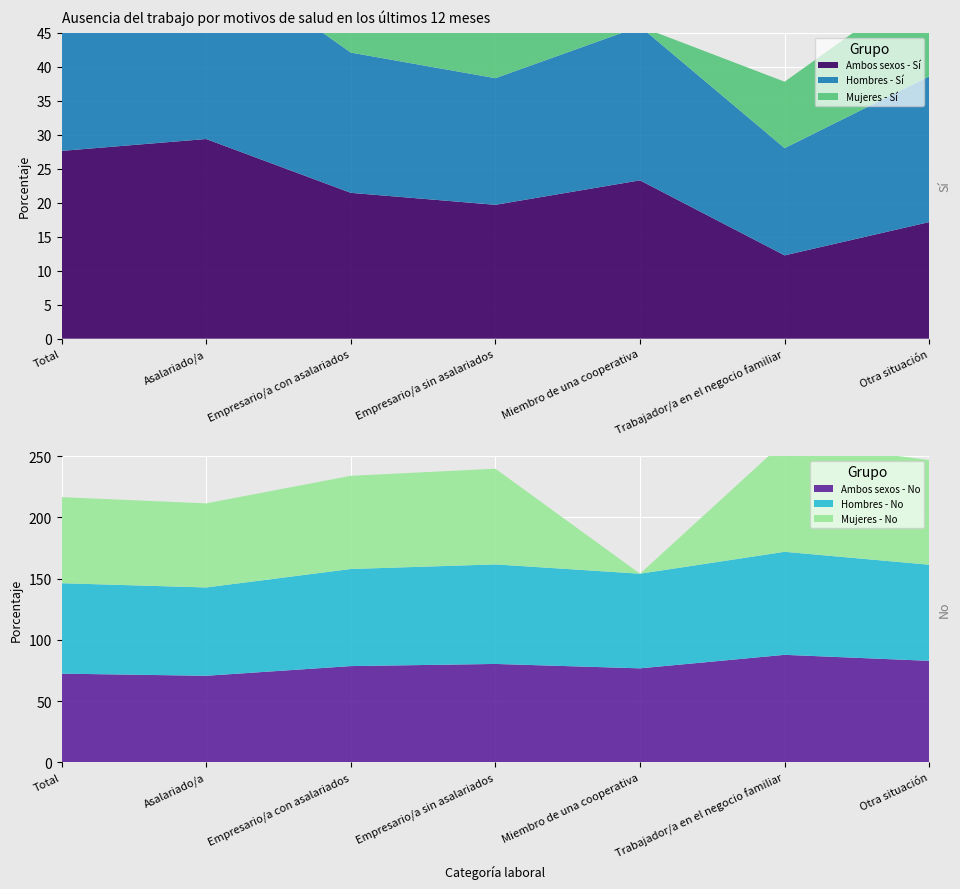

Reading left to right, what are all the values shown in this chart?

Ambos sexos - Sí: Total=27.6	Asalariado/a=29.4	Empresario/a con asalariados=21.5	Empresario/a sin asalariados=19.7	Miembro de una cooperativa=23.3	Trabajador/a en el negocio familiar=12.3	Otra situación=17.2
Hombres - Sí: Total=26.1	Asalariado/a=27.8	Empresario/a con asalariados=20.6	Empresario/a sin asalariados=18.6	Miembro de una cooperativa=22.6	Trabajador/a en el negocio familiar=15.8	Otra situación=21.4
Mujeres - Sí: Total=29.6	Asalariado/a=31.3	Empresario/a con asalariados=23.8	Empresario/a sin asalariados=21.8	Miembro de una cooperativa=0.0	Trabajador/a en el negocio familiar=9.8	Otra situación=14.4
Ambos sexos - No: Total=72.4	Asalariado/a=70.6	Empresario/a con asalariados=78.5	Empresario/a sin asalariados=80.3	Miembro de una cooperativa=76.7	Trabajador/a en el negocio familiar=87.7	Otra situación=82.8
Hombres - No: Total=73.9	Asalariado/a=72.2	Empresario/a con asalariados=79.4	Empresario/a sin asalariados=81.4	Miembro de una cooperativa=77.3	Trabajador/a en el negocio familiar=84.2	Otra situación=78.5
Mujeres - No: Total=70.4	Asalariado/a=68.7	Empresario/a con asalariados=76.2	Empresario/a sin asalariados=78.2	Miembro de una cooperativa=0.0	Trabajador/a en el negocio familiar=90.2	Otra situación=85.6